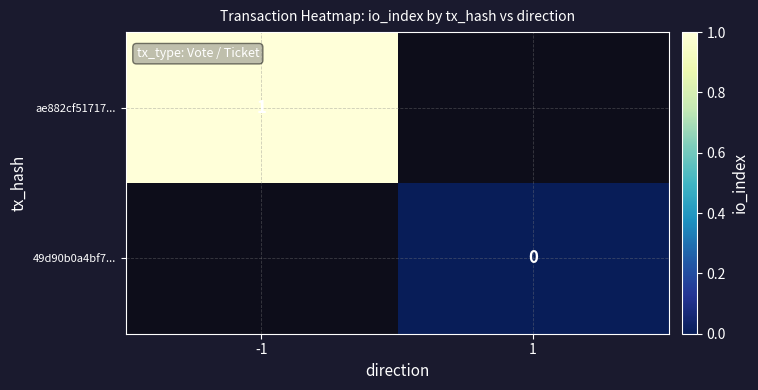

Between 1 and -1, which is larger?

-1